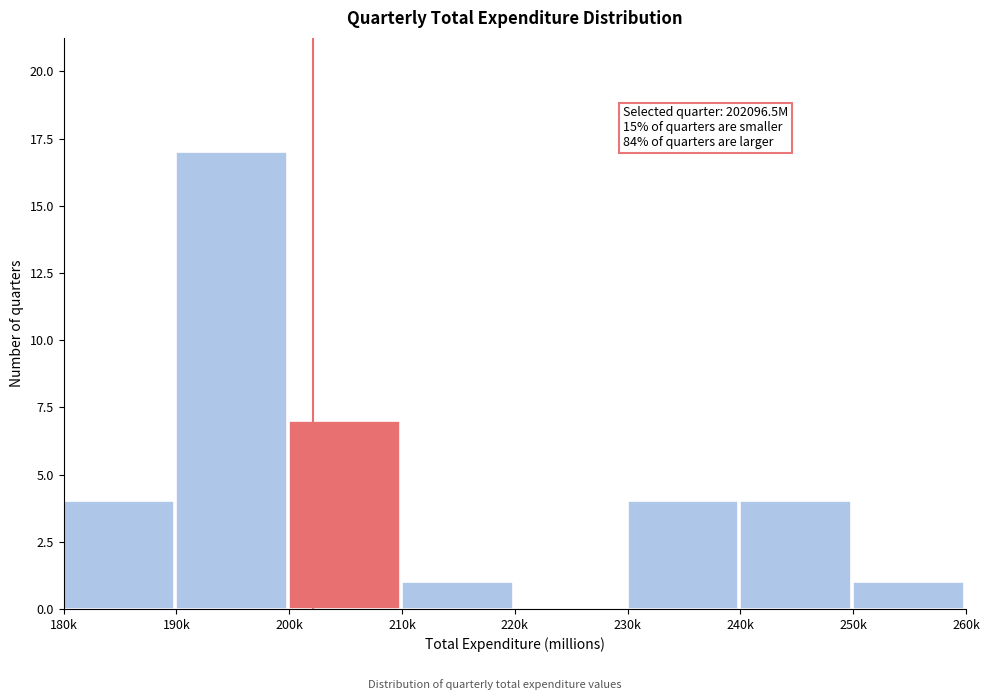

Reading left to right, what are all the values shown in this chart?

180k=4	190k=17	200k=7	210k=1	220k=0	230k=4	240k=4	250k=1